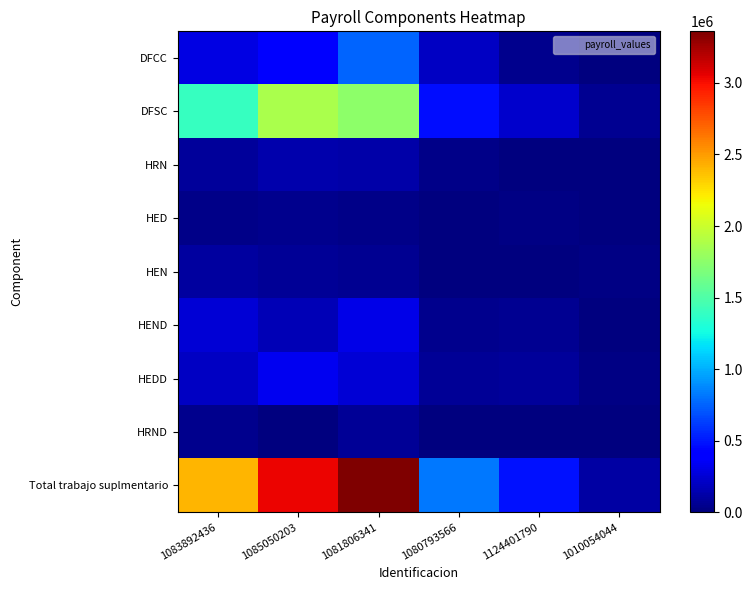

Which series has the largest total across all categories?

Total trabajo suplmentario